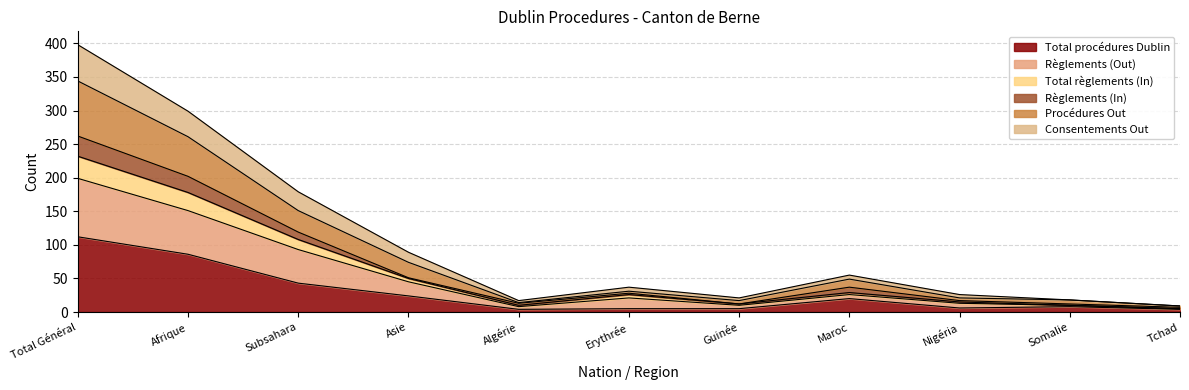

At which label does Total procédures Dublin reach its peak?

Total Général